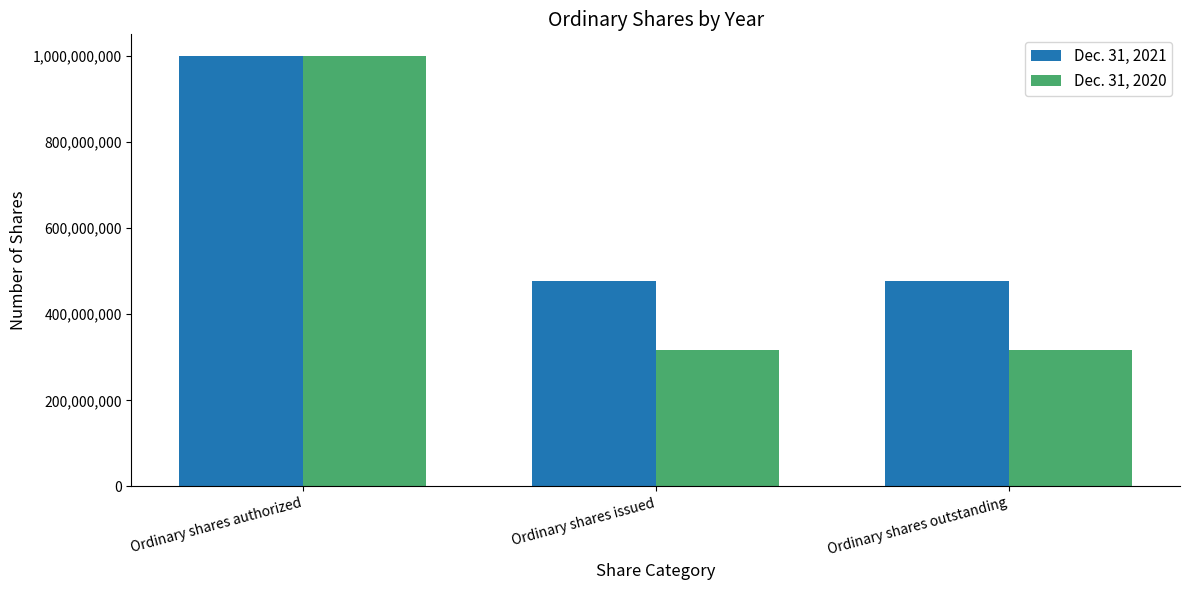

Which series has the largest range (max minus min)?

Dec. 31, 2020